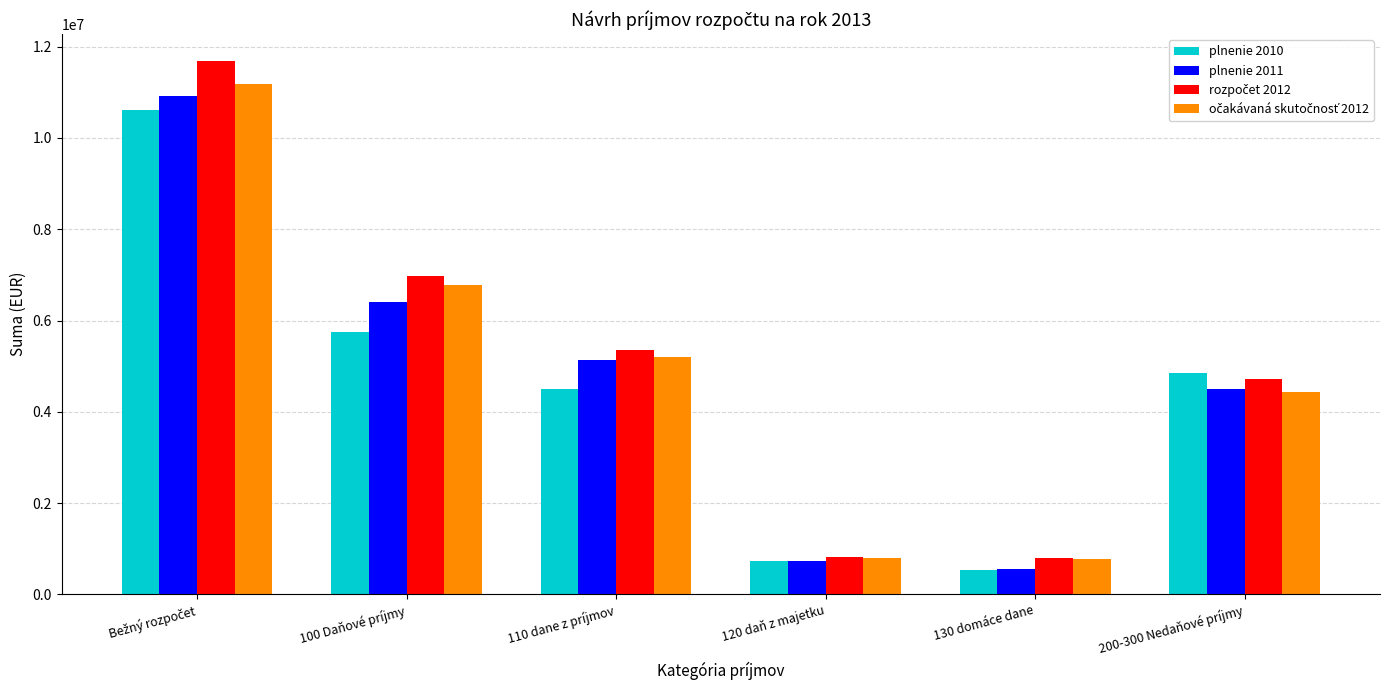

True or false: plnenie 2010 has a value of 7706262.5 at 100 Daňové príjmy.

False